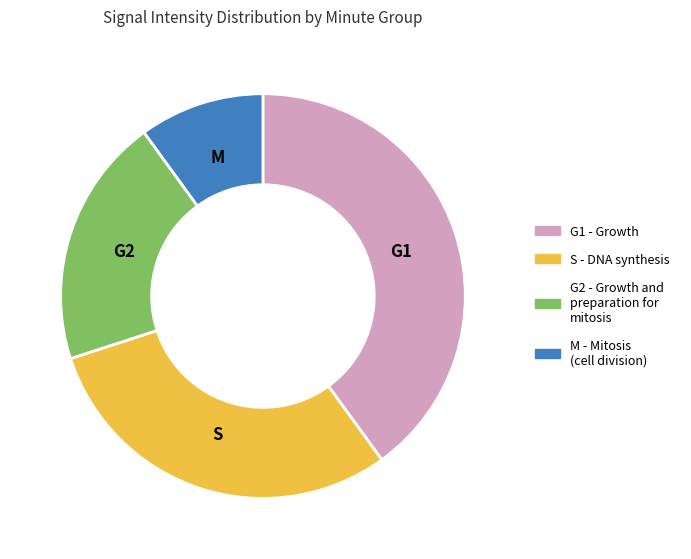

Is there a majority slice in this chart?

No